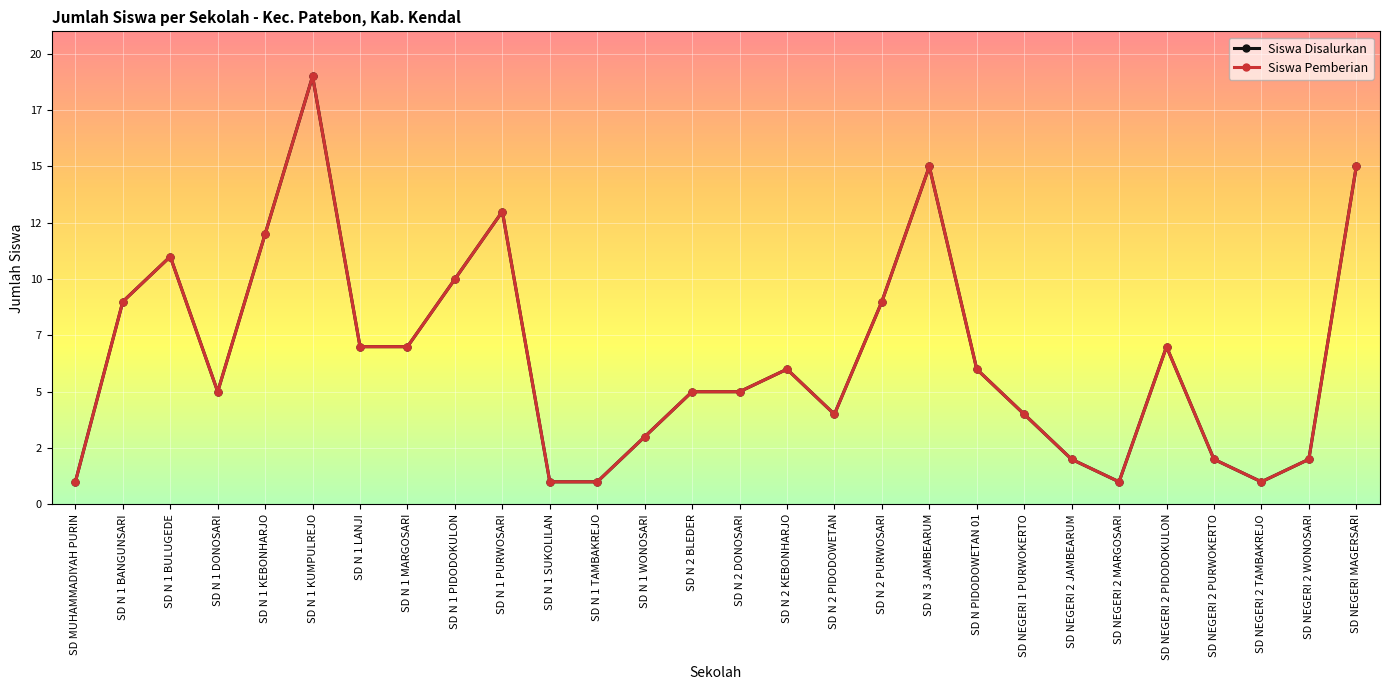

At which label does Siswa Disalurkan reach its peak?

SD N 1 KUMPULREJO